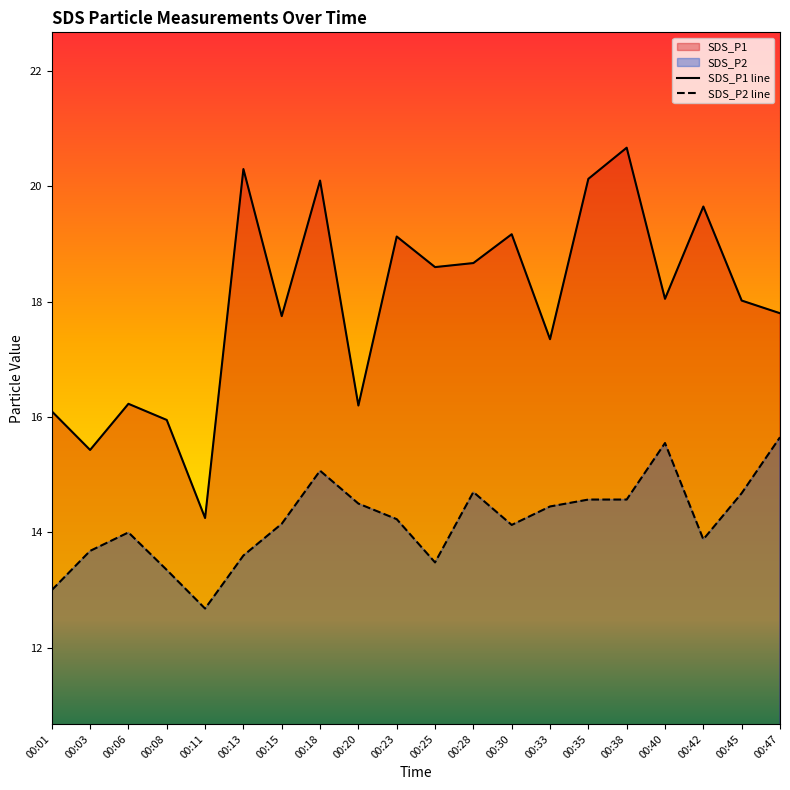

How many interior local peaks does the SDS_P1 series have?

7